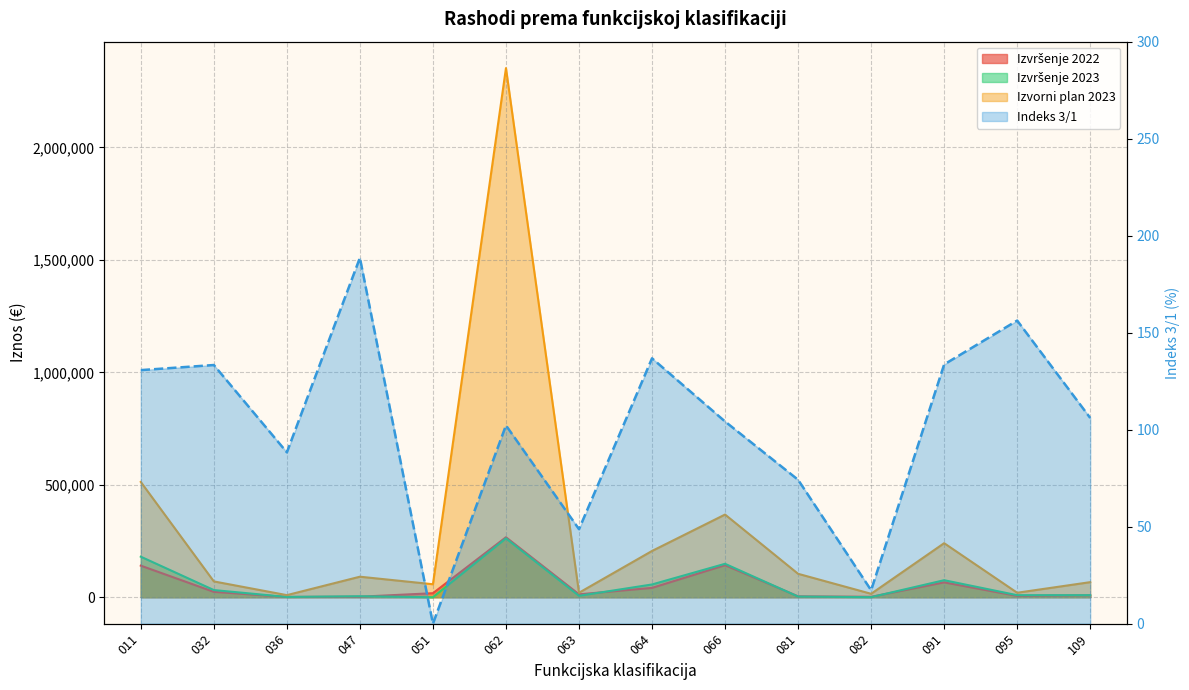

At how many categories does at least one series exceed 293127?

3